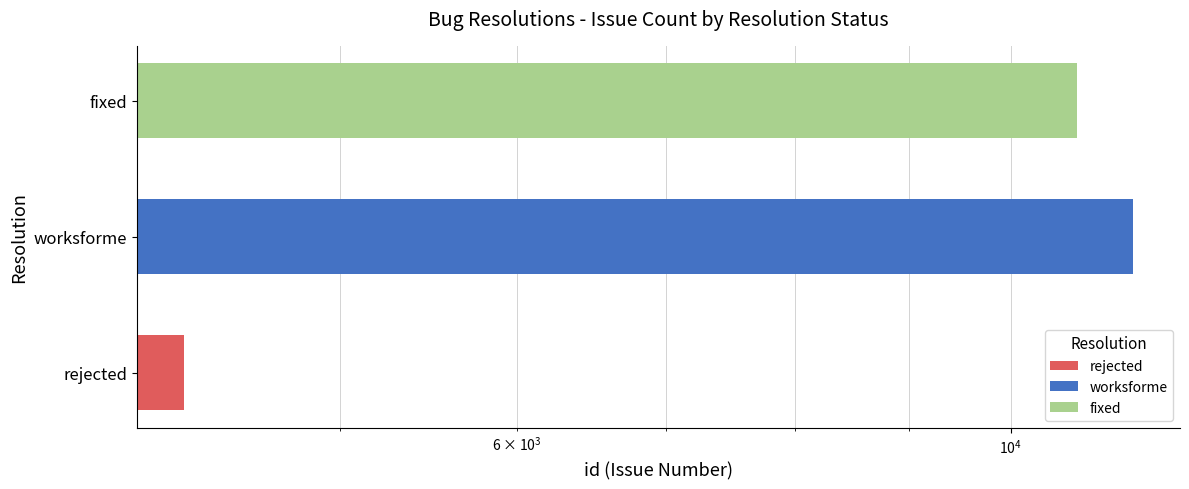

What is the change in value from rejected to fixed?

+6450